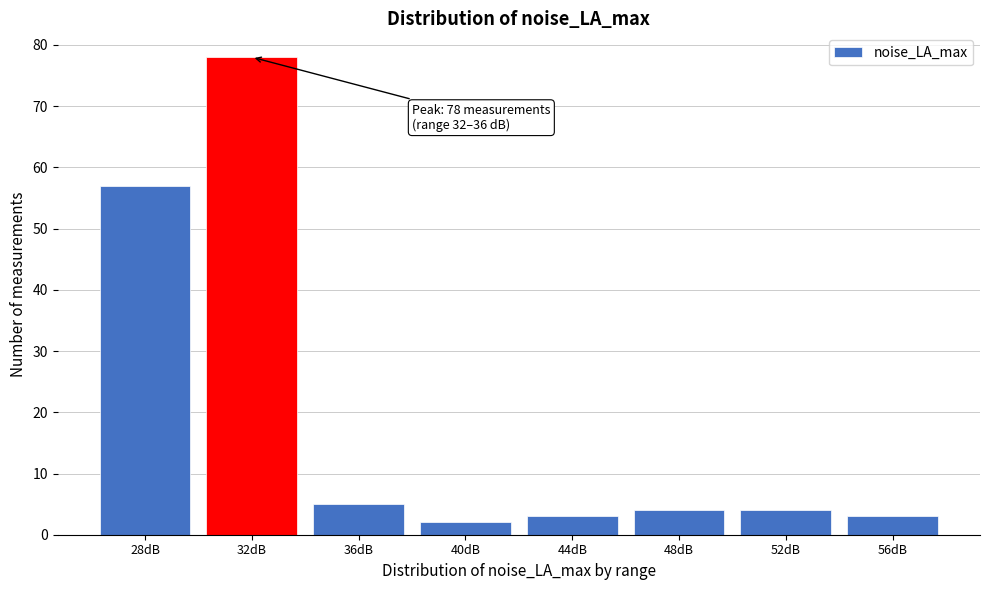

Reading left to right, transcribe all the data shown in this chart.

28dB=57	32dB=78	36dB=5	40dB=2	44dB=3	48dB=4	52dB=4	56dB=3